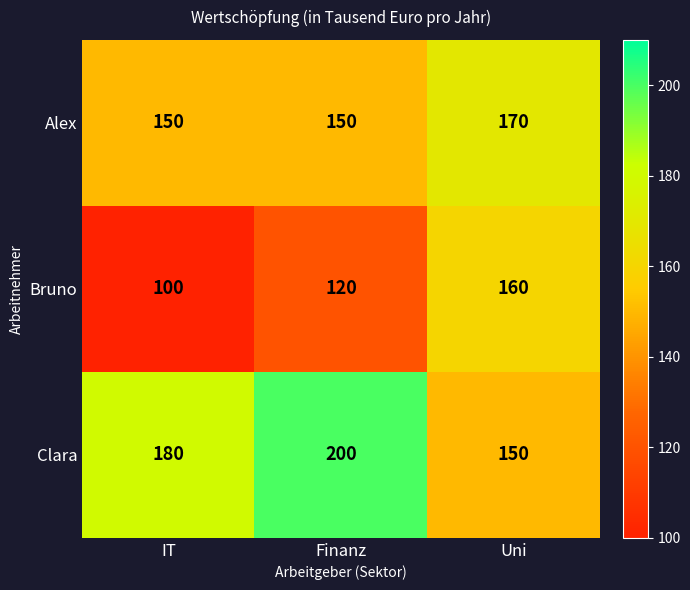

The value of Clara at IT is 180. True or false?

True